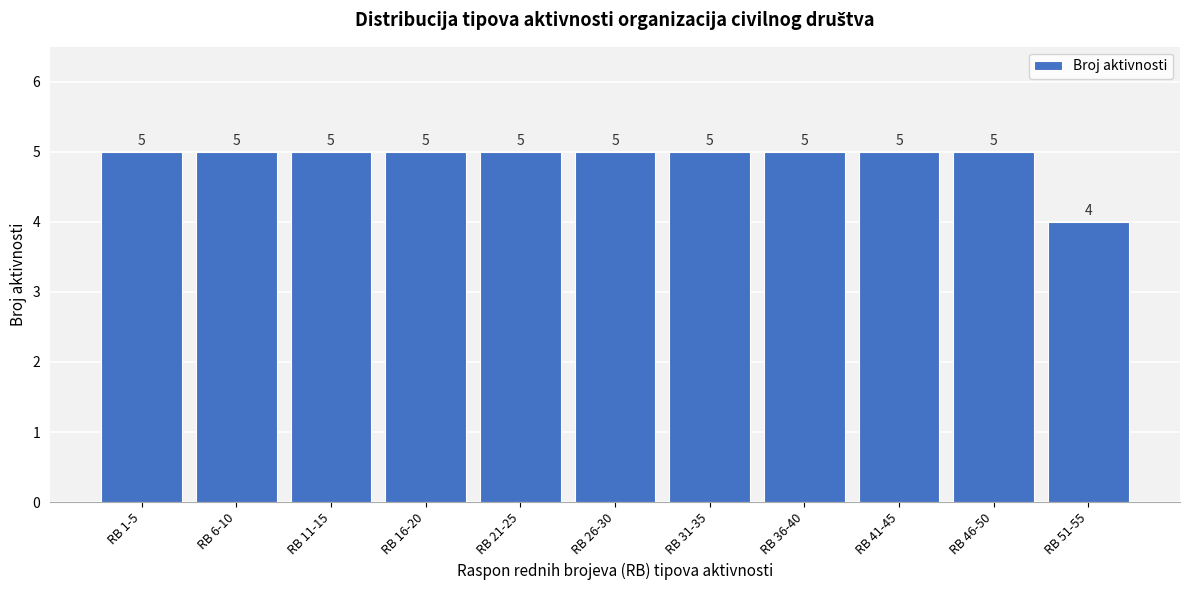

Reading left to right, transcribe all the data shown in this chart.

5	5	5	5	5	5	5	5	5	5	4